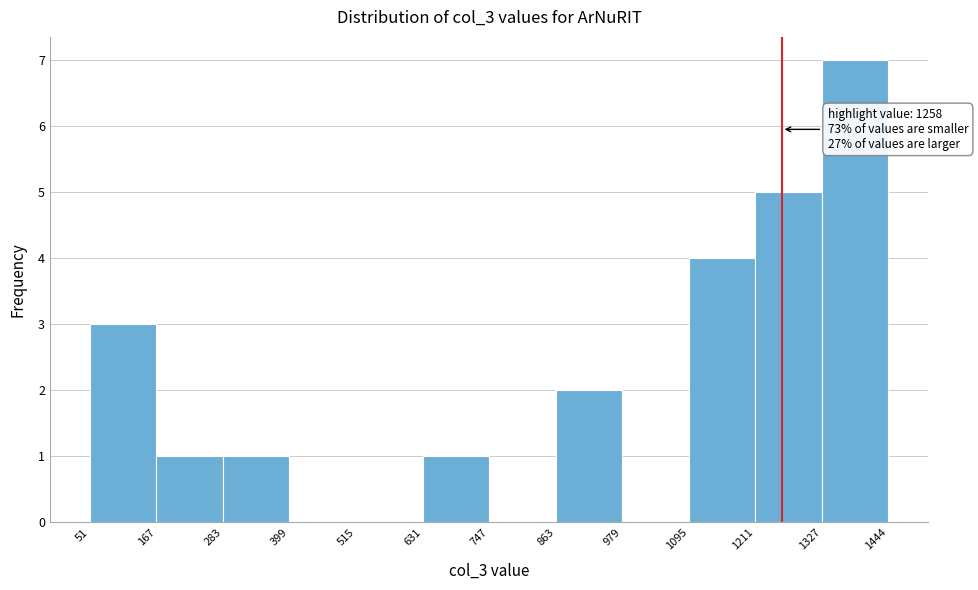

Over which range of the x-axis is the bar tallest?

1327 to 1444